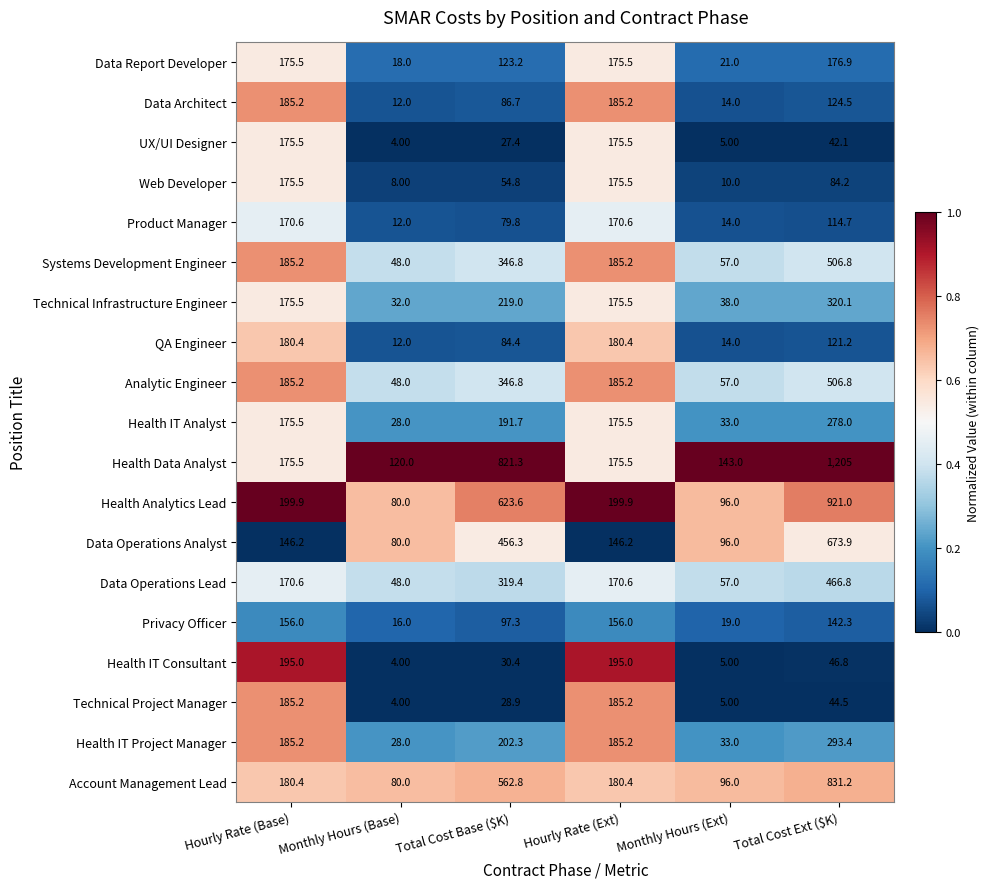

Where is Health Analytics Lead nearest to the value 500?

Total Cost Base ($K)